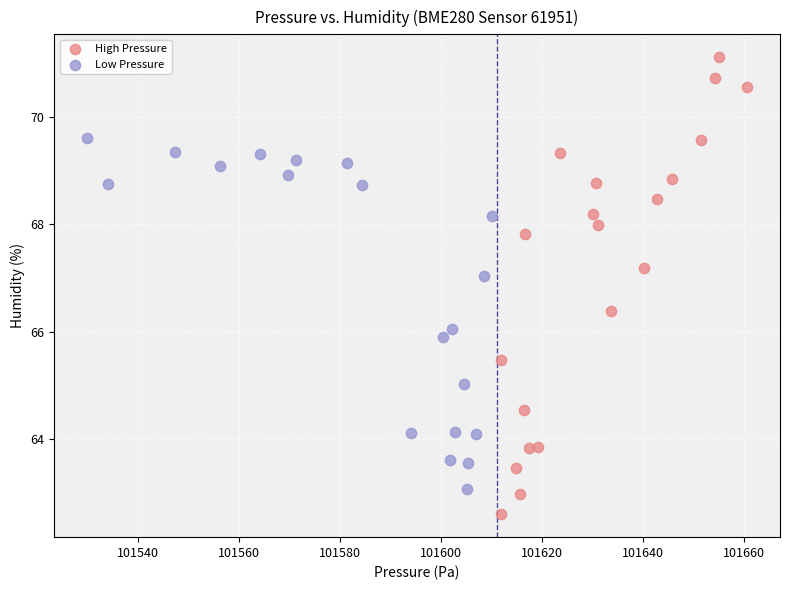

Which series contains the highest Y value?

High Pressure